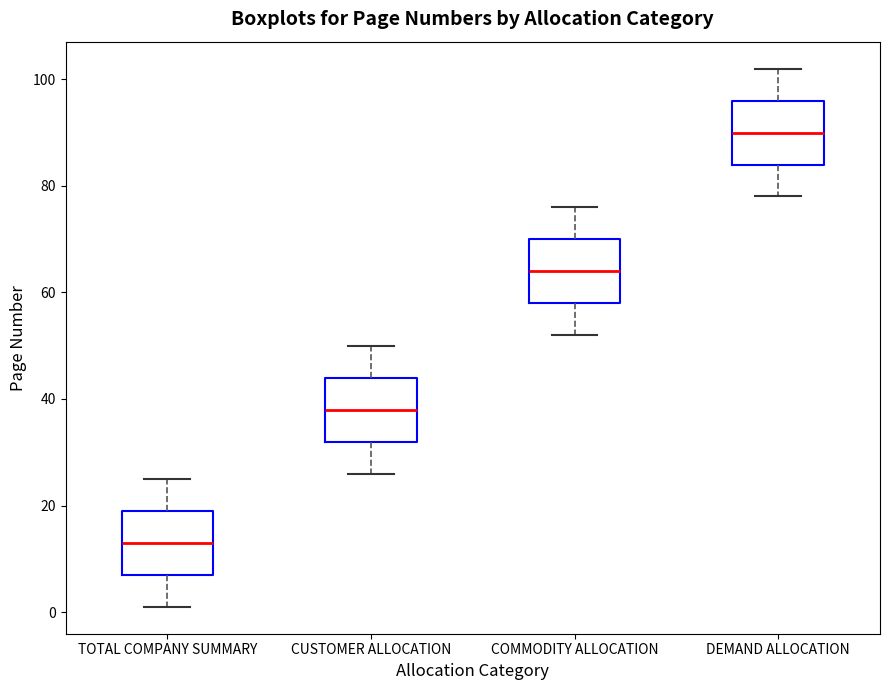

Where is the upper edge of the box for COMMODITY ALLOCATION on the y-axis? The values are not printed on the chart, so give them approximately, as read against the axis.

70